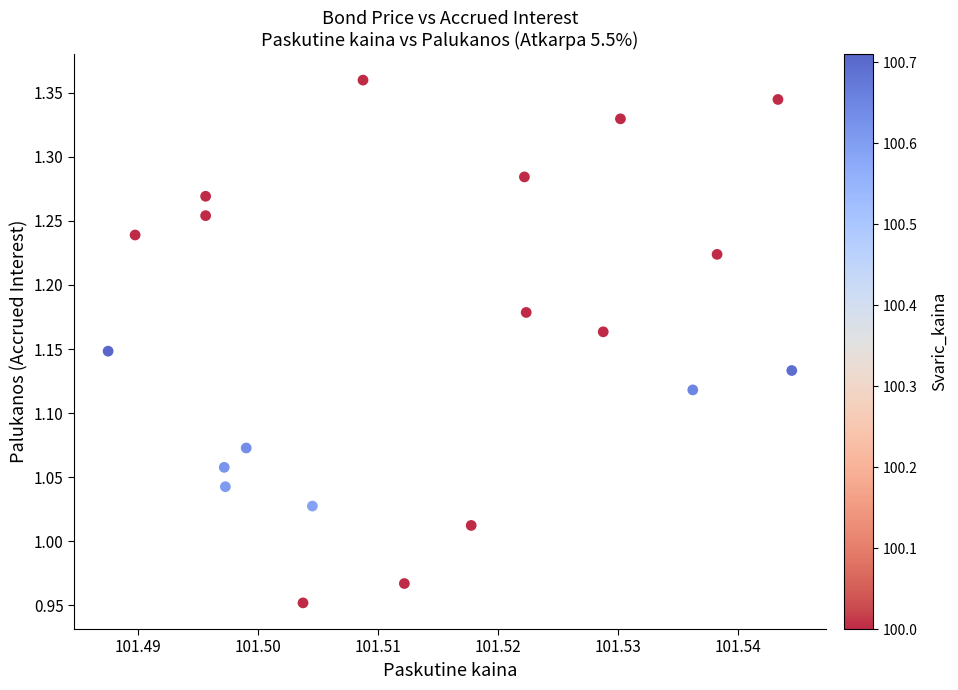

What is the range of Y values (max minus min)?

0.4